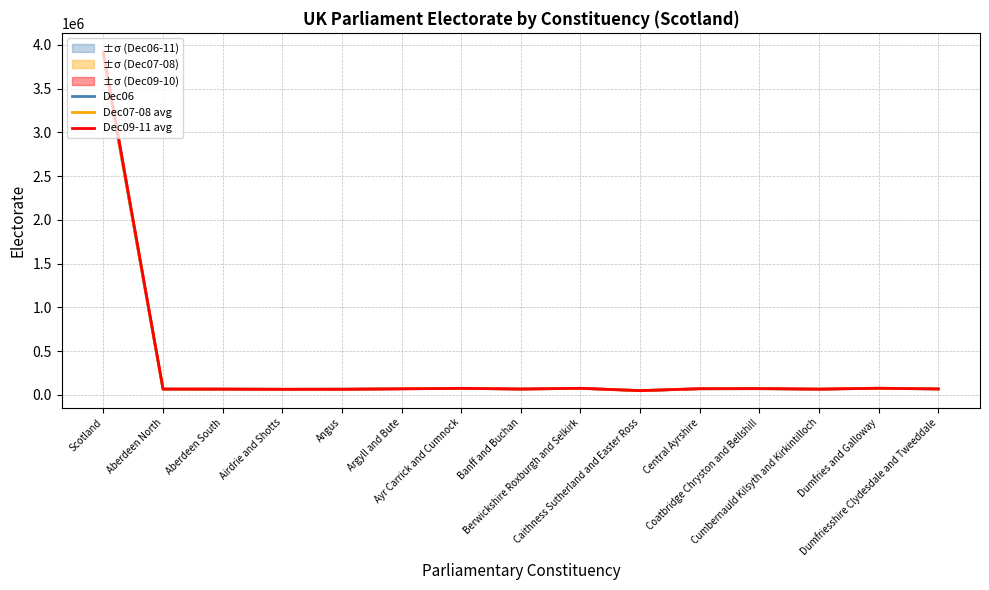

The value of Dec07-08 avg at Caithness Sutherland and Easter Ross is 47211.5. True or false?

True